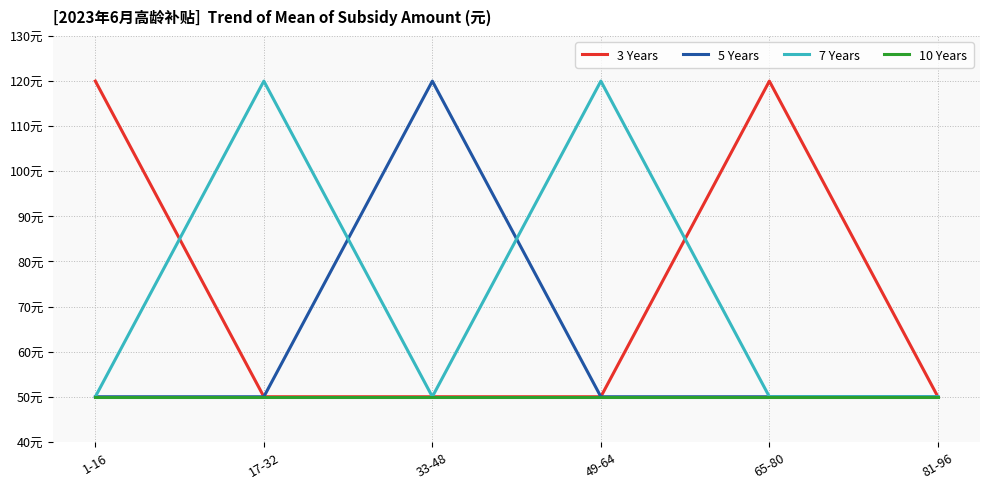

Read the 7 Years value at 49-64, to the nearest 10.

120